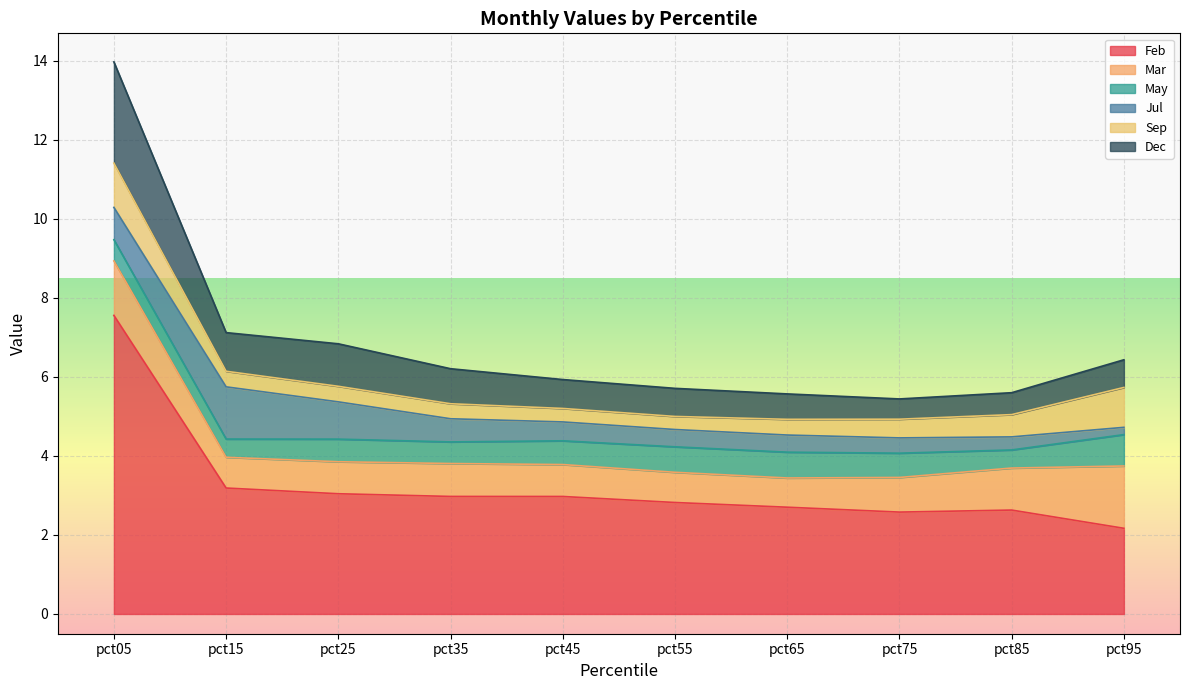

Reading left to right, extract all data points from this chart.

Feb: 7.6	3.2	3.0	3.0	3.0	2.8	2.7	2.6	2.6	2.2
Mar: 1.4	0.8	0.8	0.8	0.8	0.8	0.7	0.9	1.1	1.6
May: 0.5	0.5	0.6	0.5	0.6	0.6	0.7	0.6	0.5	0.8
Jul: 0.8	1.3	0.9	0.6	0.5	0.4	0.4	0.4	0.3	0.2
Sep: 1.1	0.4	0.4	0.4	0.3	0.3	0.4	0.5	0.6	1.0
Dec: 2.6	1.0	1.1	0.9	0.7	0.7	0.6	0.5	0.6	0.7